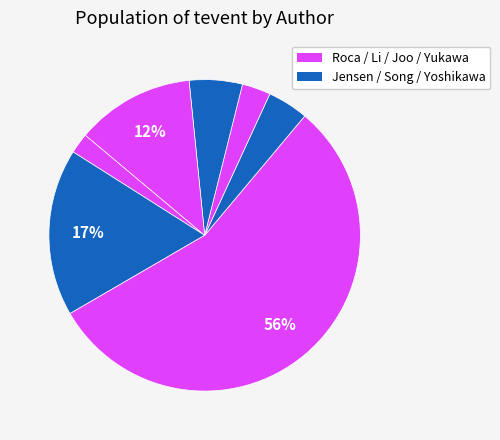

How many segments does this pie chart have?

7